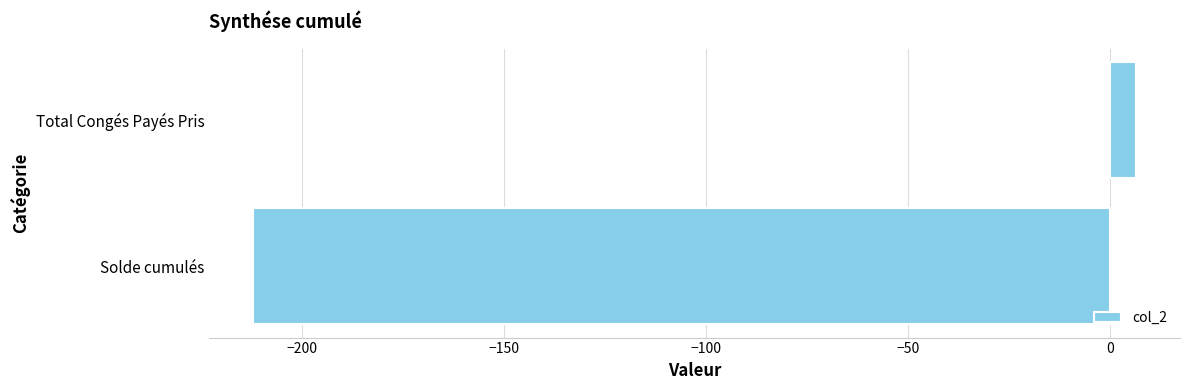

List the labels in order of value, largest first.

Total Congés Payés Pris, Solde cumulés